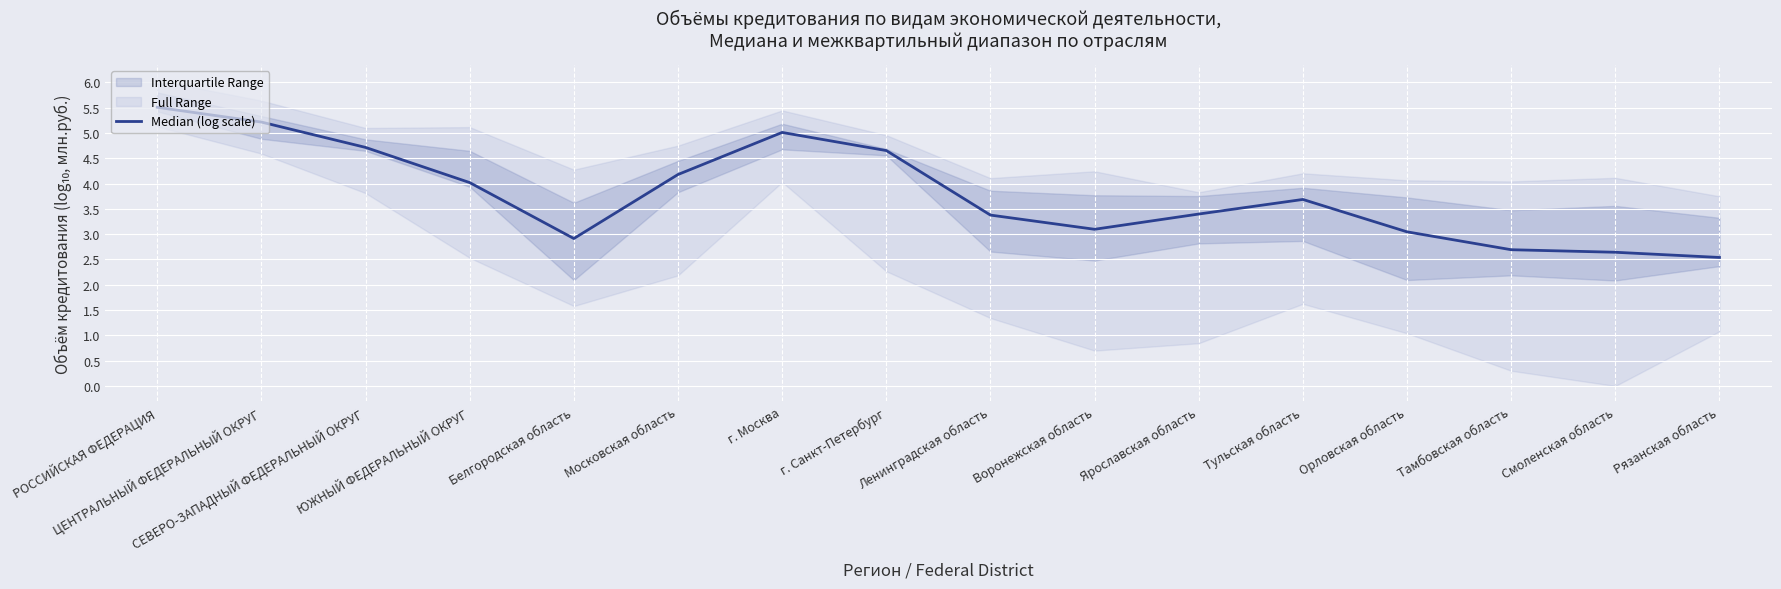

Where is the data nearest to the value 4?

ЮЖНЫЙ ФЕДЕРАЛЬНЫЙ ОКРУГ